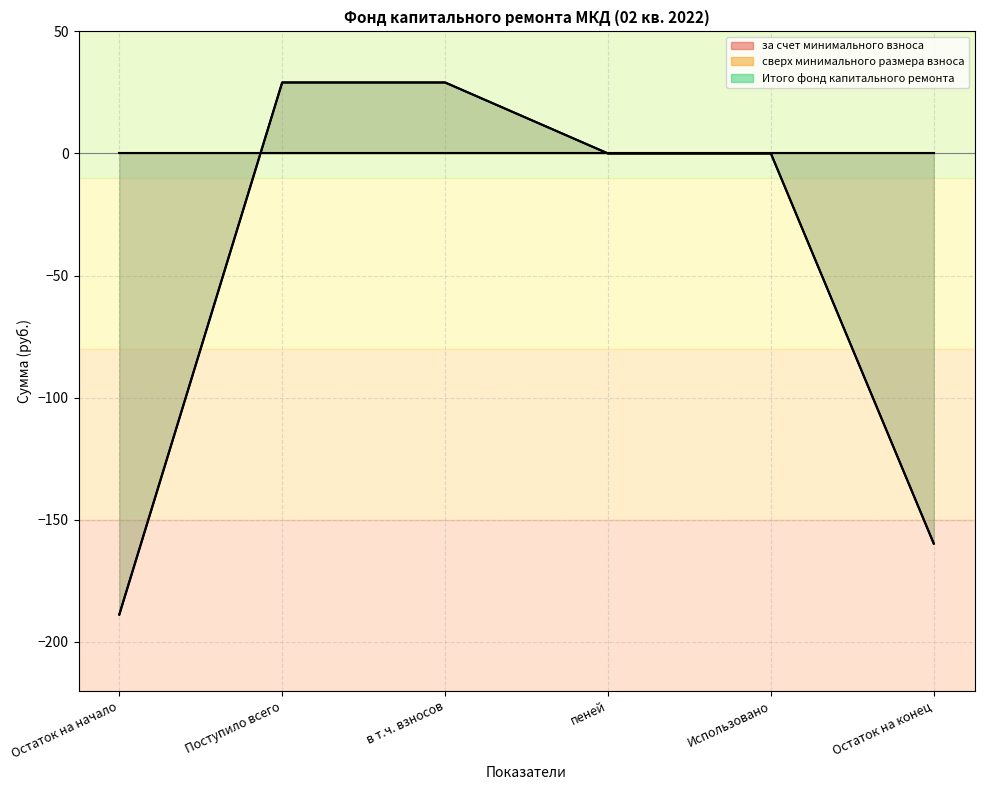

Does the chart display data point markers on the line(s)?

No